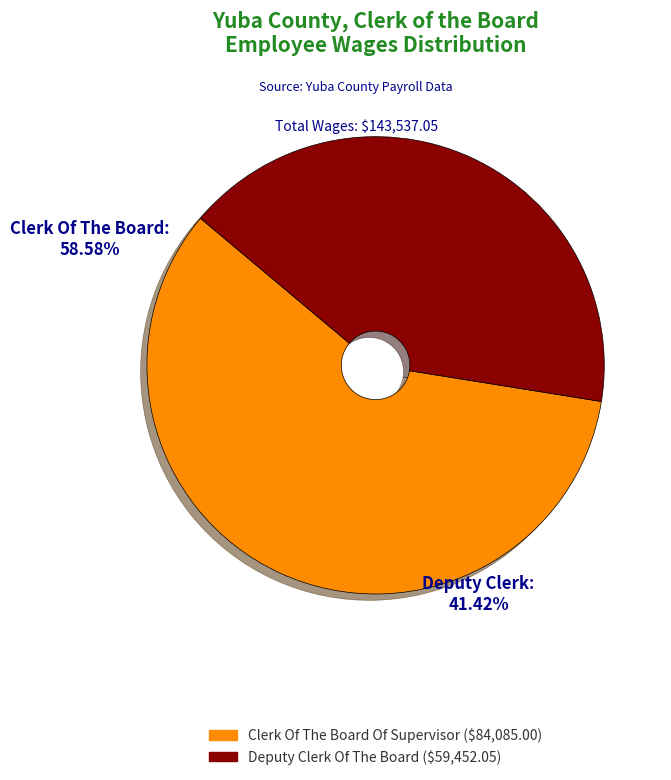

Approximately how many times larger is the value at Clerk Of The Board Of Supervisor compared to Deputy Clerk Of The Board?

1.4